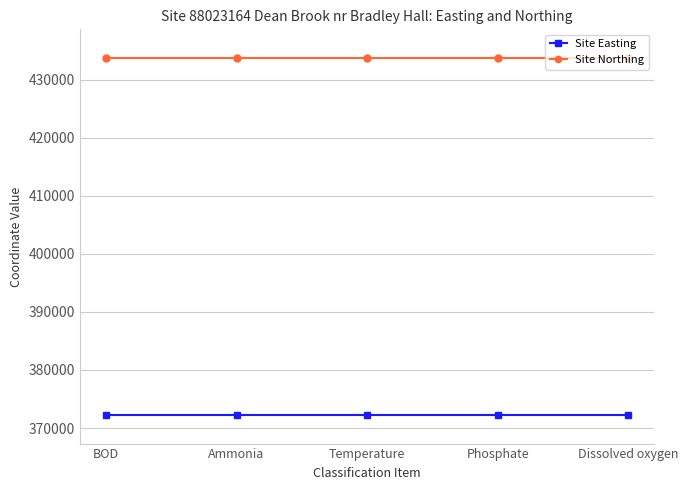

What is the sum of all Site Northing values?

2168190